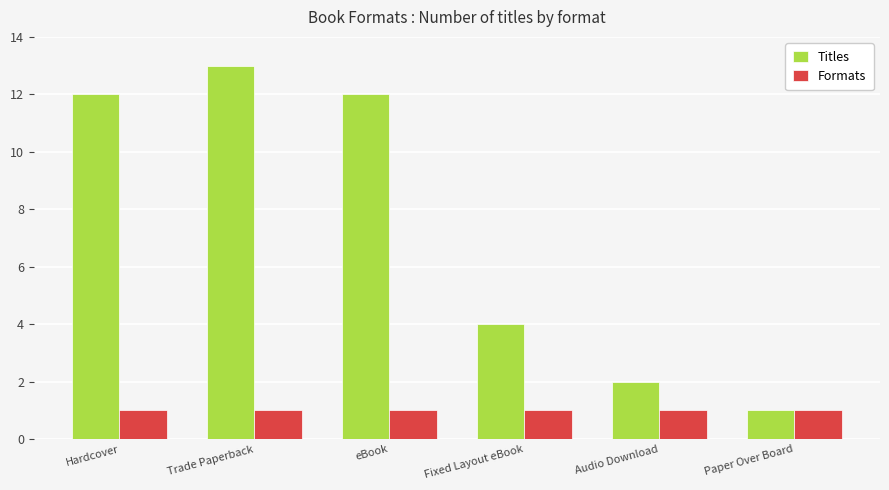

What is the greatest value displayed?

13